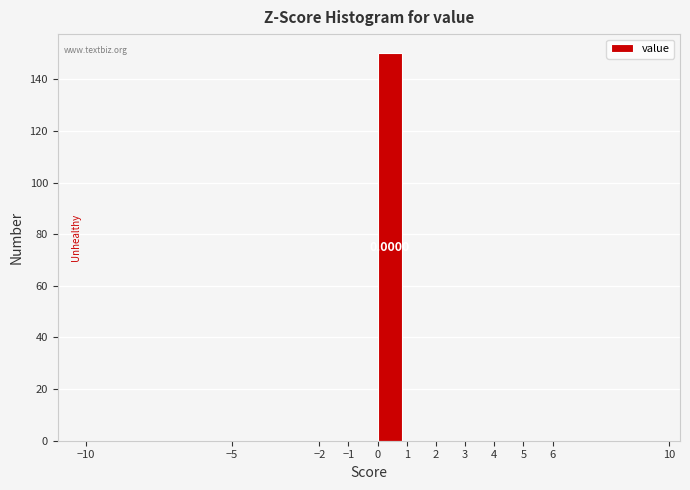

Over which range of the x-axis is the bar tallest?

0 to 1